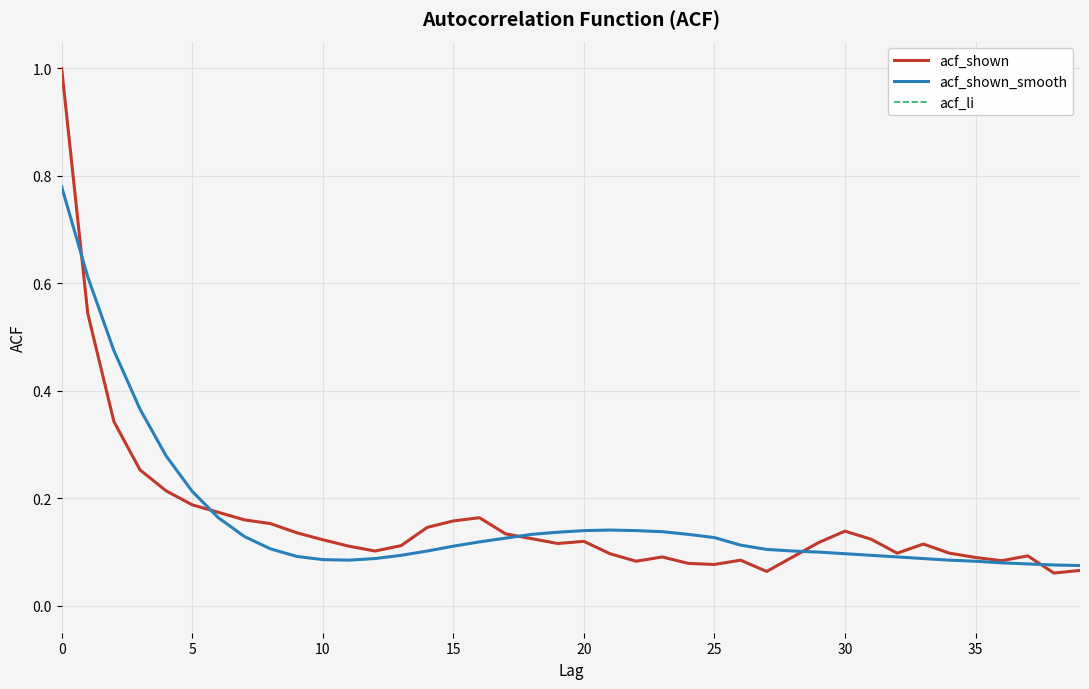

At how many categories does at least one series exceed 0?

40